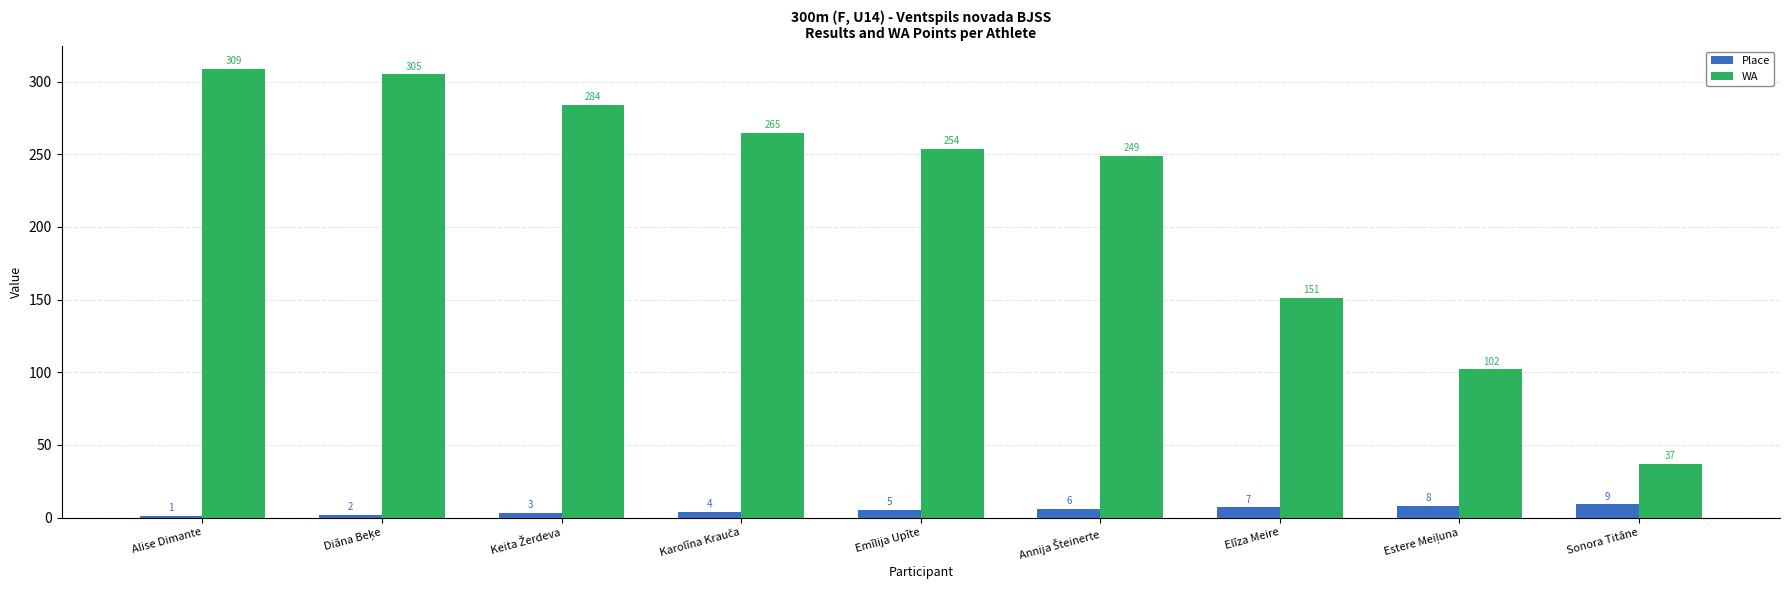

Where is Place nearest to the value 5?

Emīlija Upīte